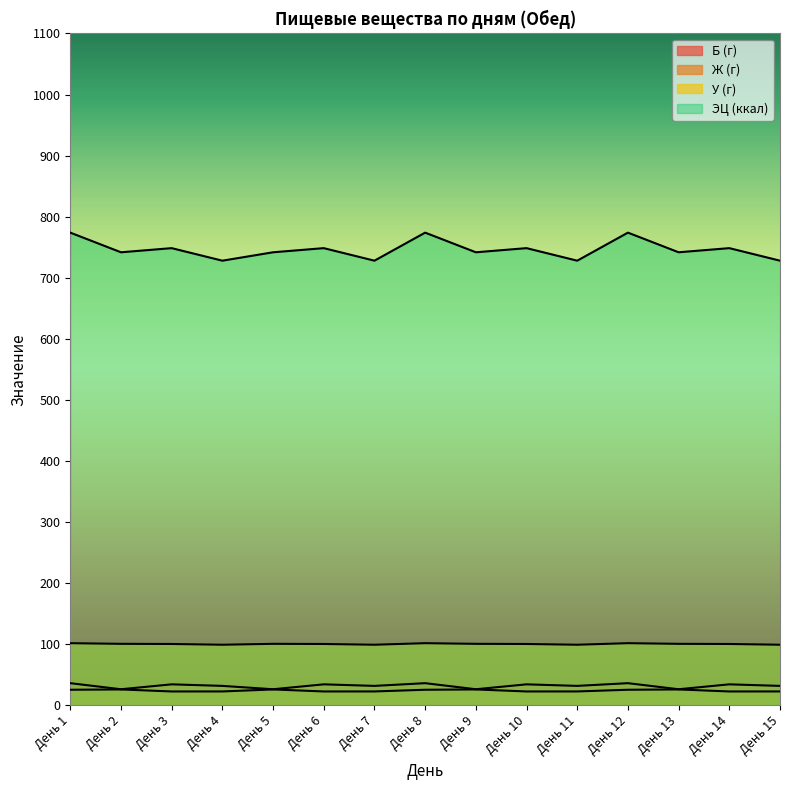

True or false: Ж (г) has a value of 25.7 at День 2.

True